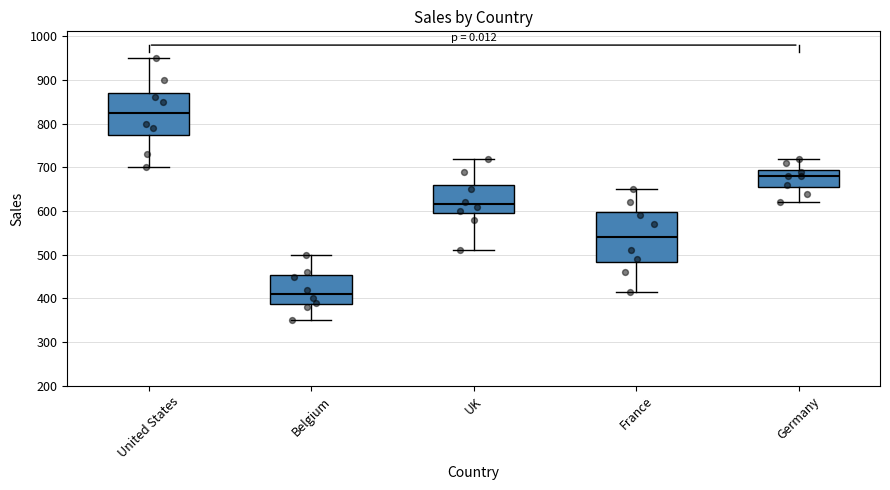

Reading left to right, read every box against the y-axis: the position of its median line, the range the box covers, and the ends of its whiskers. The values are not printed on the chart, so give them approximately, as read against the axis.

United States: median 830, box 780 to 870, whiskers 700 to 950
Belgium: median 410, box 390 to 450, whiskers 350 to 500
UK: median 620, box 600 to 660, whiskers 510 to 720
France: median 540, box 480 to 600, whiskers 420 to 650
Germany: median 680, box 660 to 700, whiskers 620 to 720